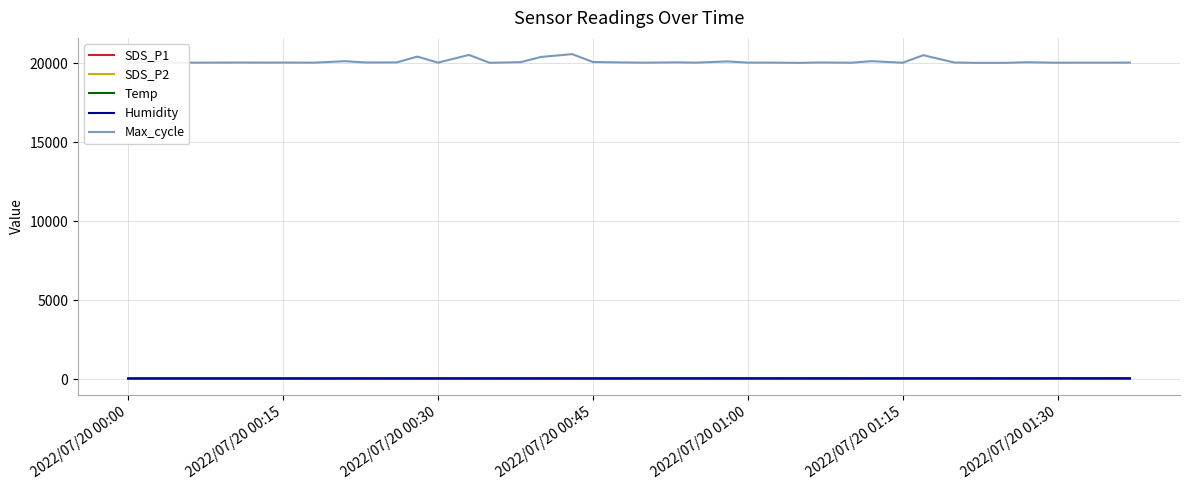

Count the number of data series in this chart.

5